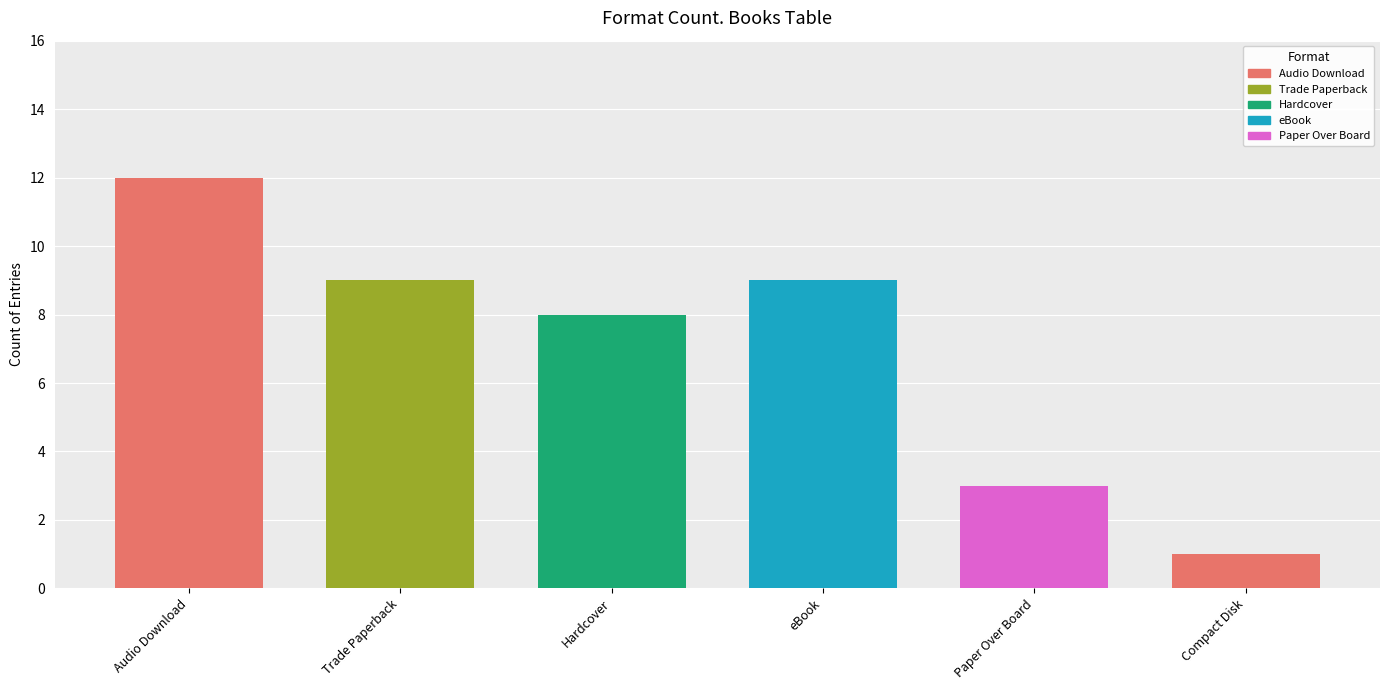

List the labels in order of value, largest first.

Audio Download, Trade Paperback, eBook, Hardcover, Paper Over Board, Compact Disk